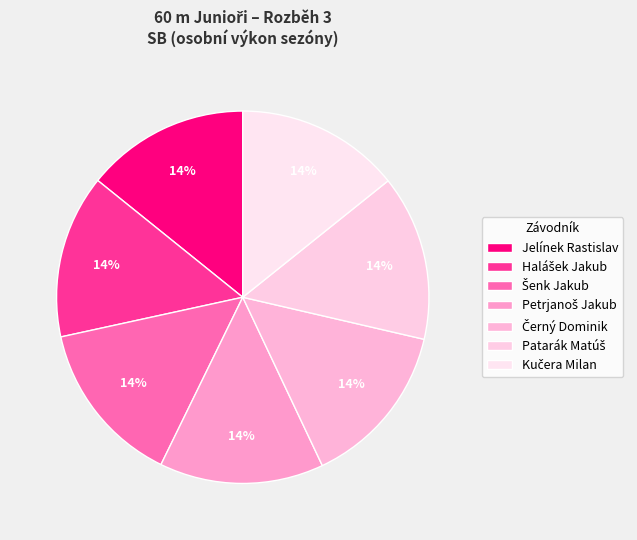

How many segments does this pie chart have?

7